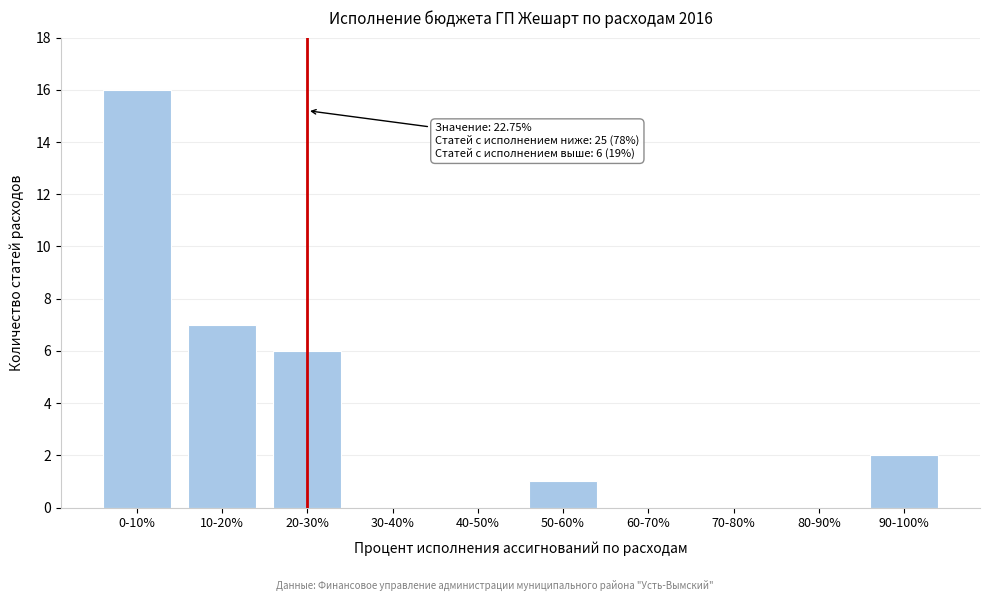

Reading left to right, extract all data points from this chart.

0-10%=16	10-20%=7	20-30%=6	30-40%=0	40-50%=0	50-60%=1	60-70%=0	70-80%=0	80-90%=0	90-100%=2